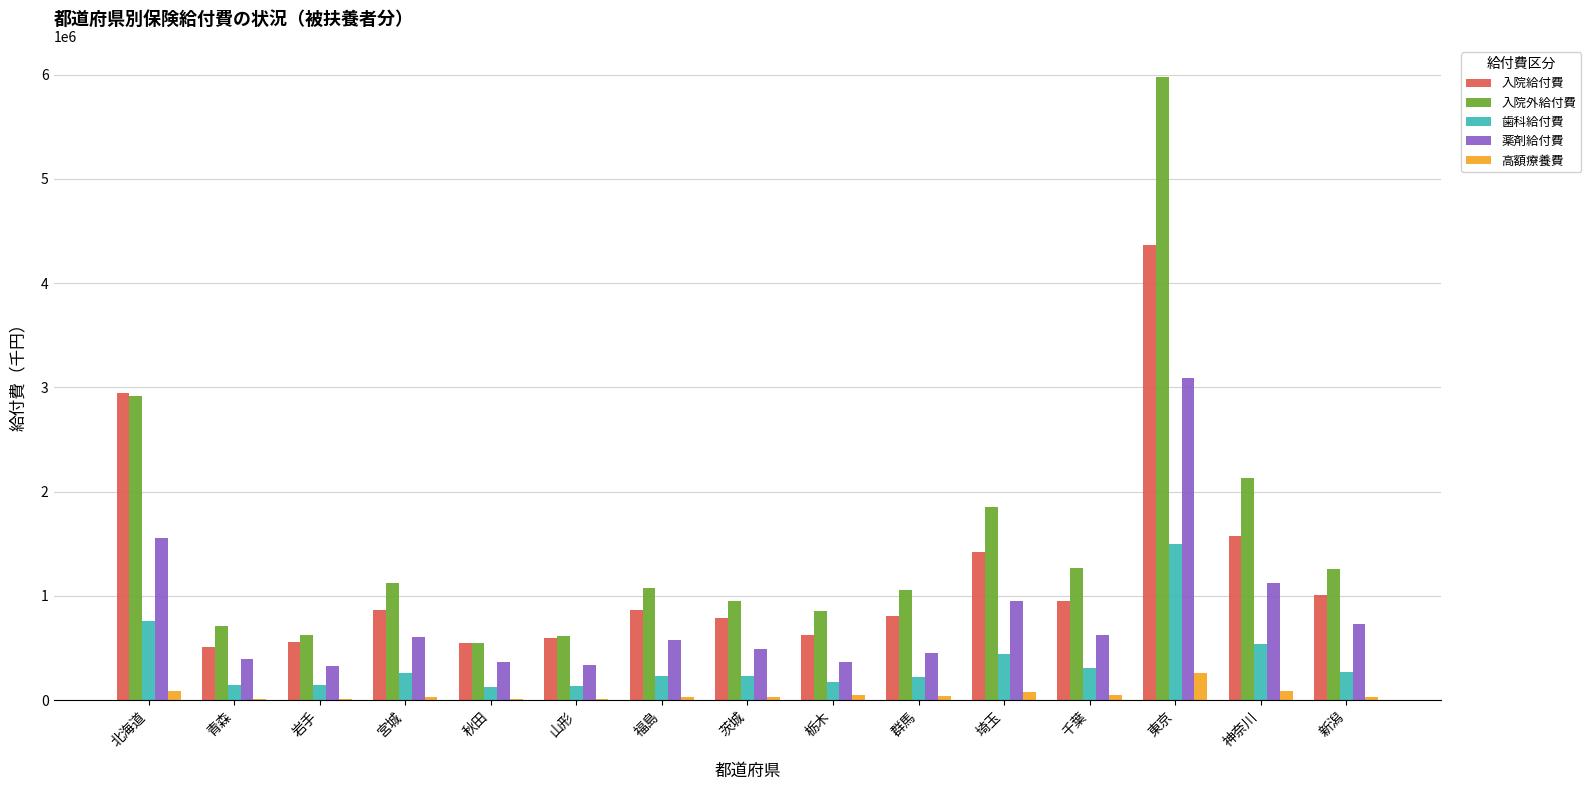

What are all the series names shown in the legend?

入院給付費, 入院外給付費, 歯科給付費, 薬剤給付費, 高額療養費